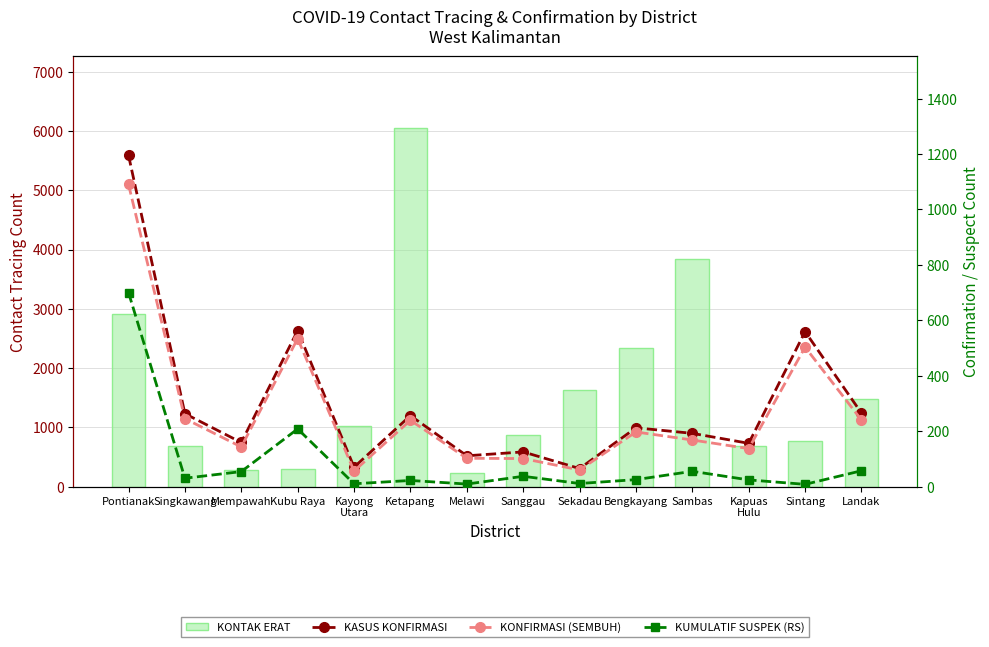

Does the chart contain stacked bars?

No